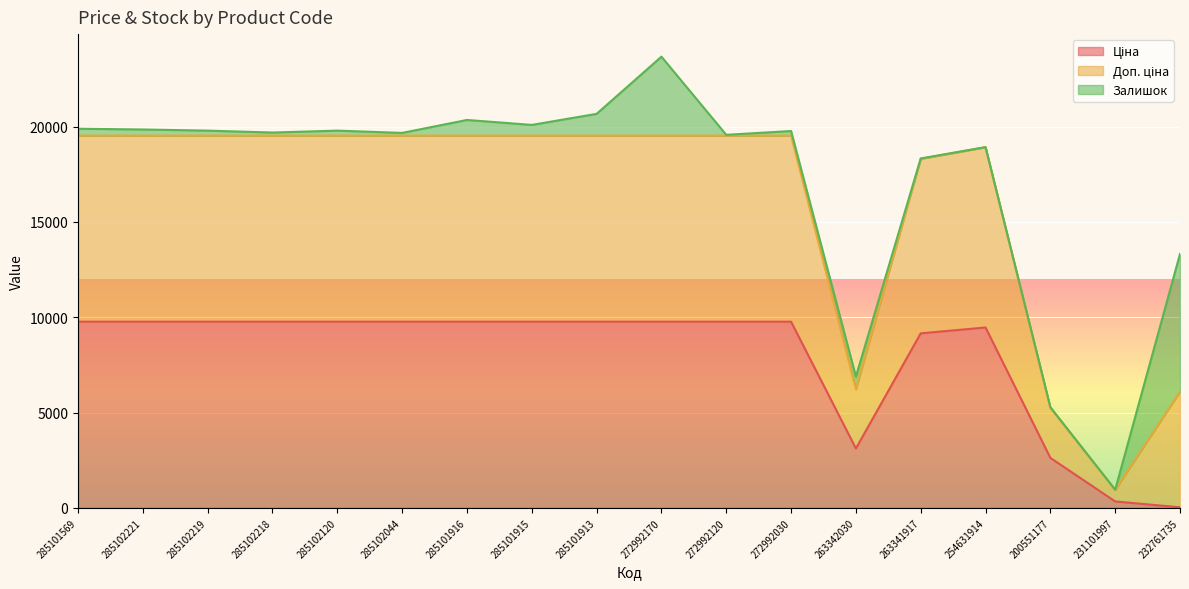

The Ціна series shows 3837.4 at 285101915. True or false?

False